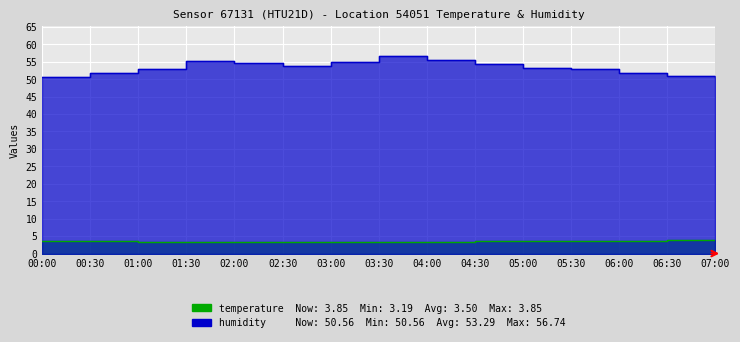

Which series has the largest total across all categories?

humidity